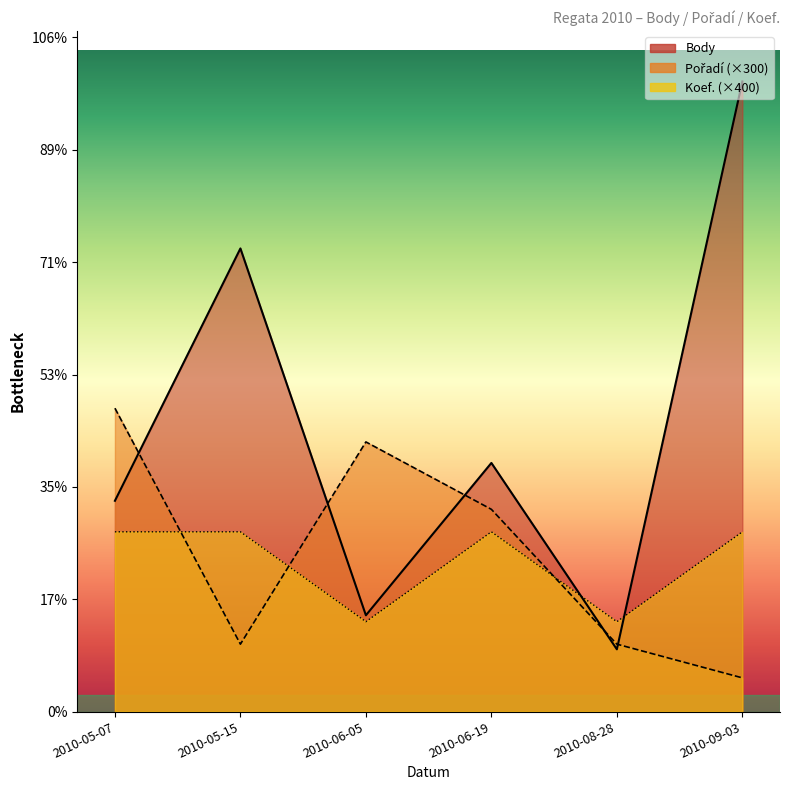

How many values in the Pořadí series exceed 1800?

2